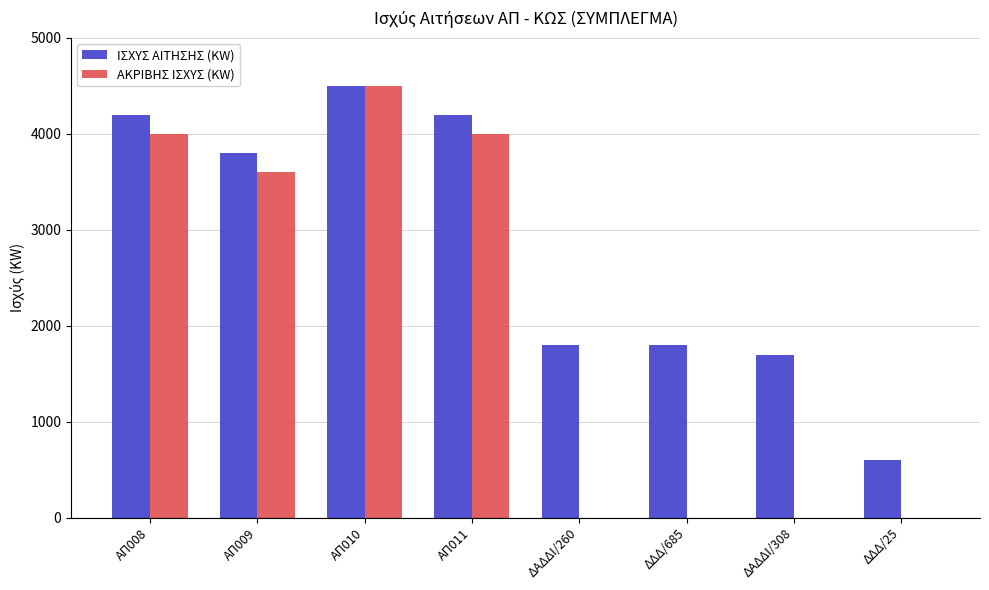

Is the value of ΙΣΧΥΣ ΑΙΤΗΣΗΣ (KW) at ΑΠ010 greater than the value of ΑΚΡΙΒΗΣ ΙΣΧΥΣ (KW) at ΑΠ009?

Yes